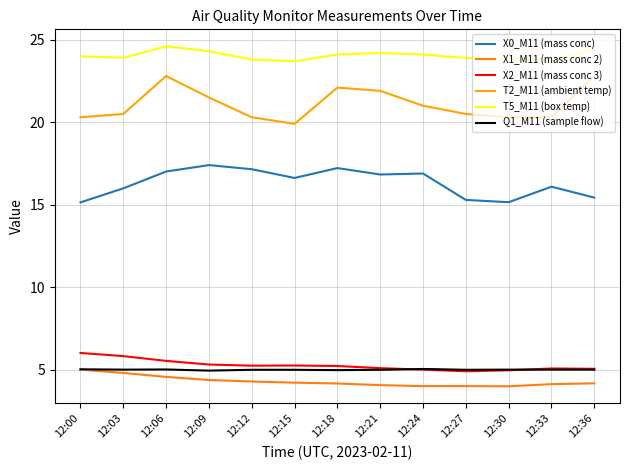

At how many categories does at least one series exceed 22?

13